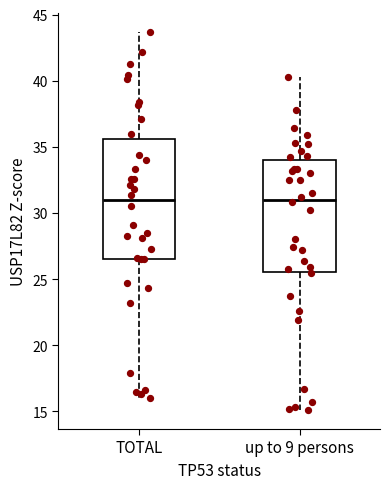

Reading left to right, transcribe this box plot: for each box, give where its median line is, the range the box spans, and where its two whiskers end, as read against the y-axis. The values are not printed on the chart, so give them approximately, as read against the axis.

TOTAL: median 31.0, box 26.5 to 35.5, whiskers 16.0 to 43.5
up to 9 persons: median 31.0, box 25.5 to 34.0, whiskers 15.0 to 40.5